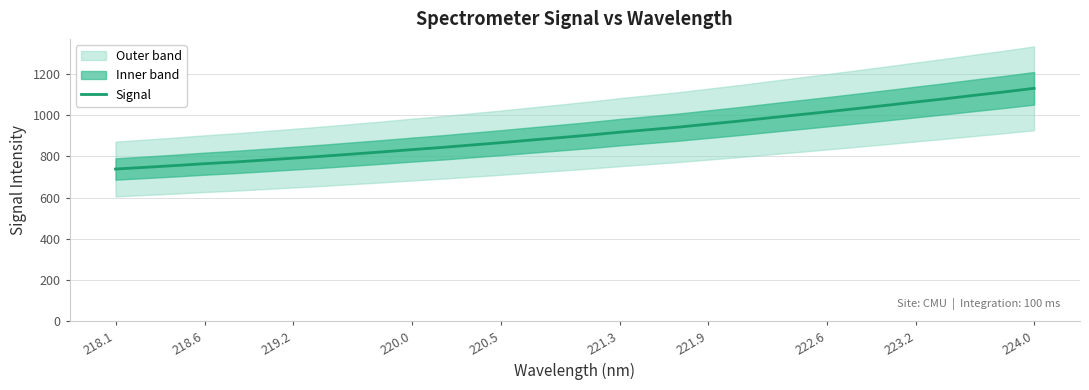

What is the difference between the maximum and minimum values?

391.6